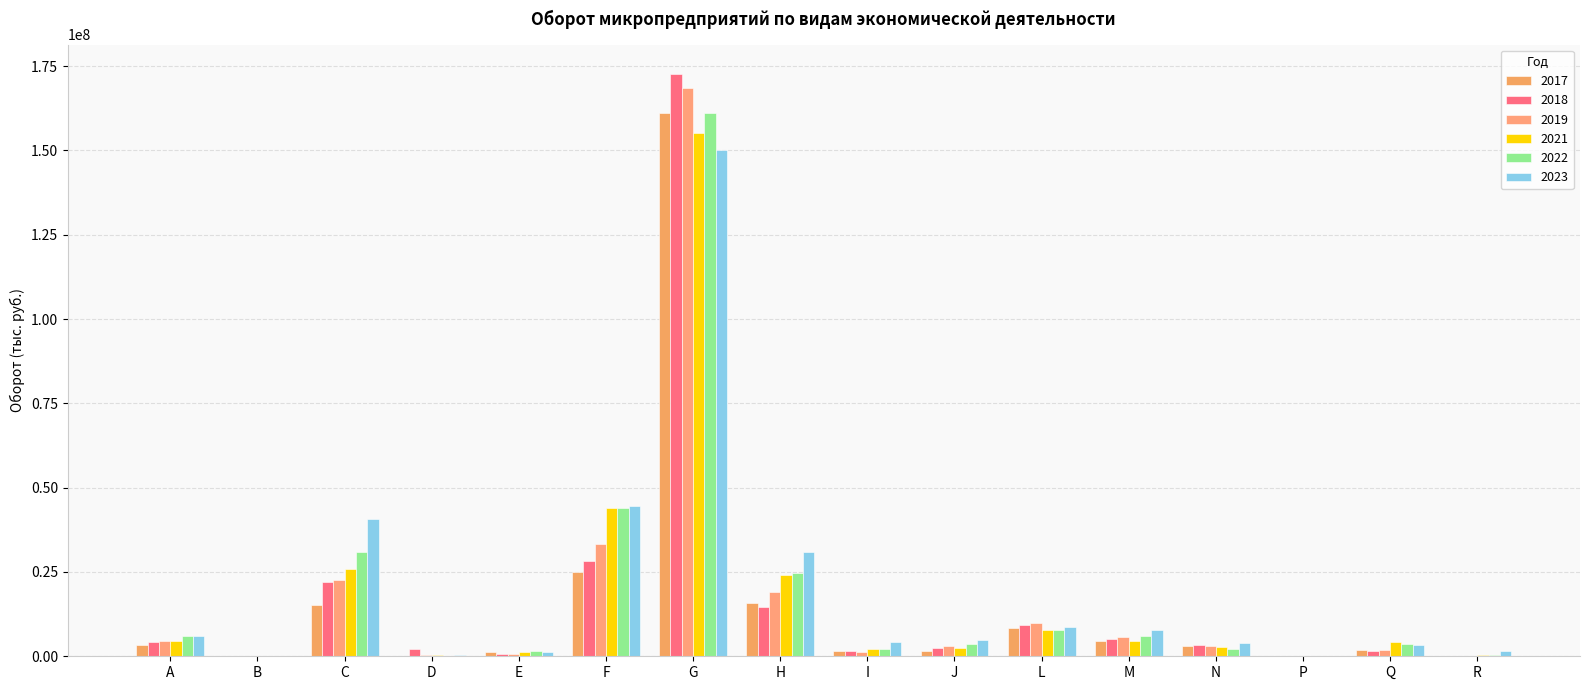

What is the difference between the maximum and minimum values in the 2018 series?

172678035.4